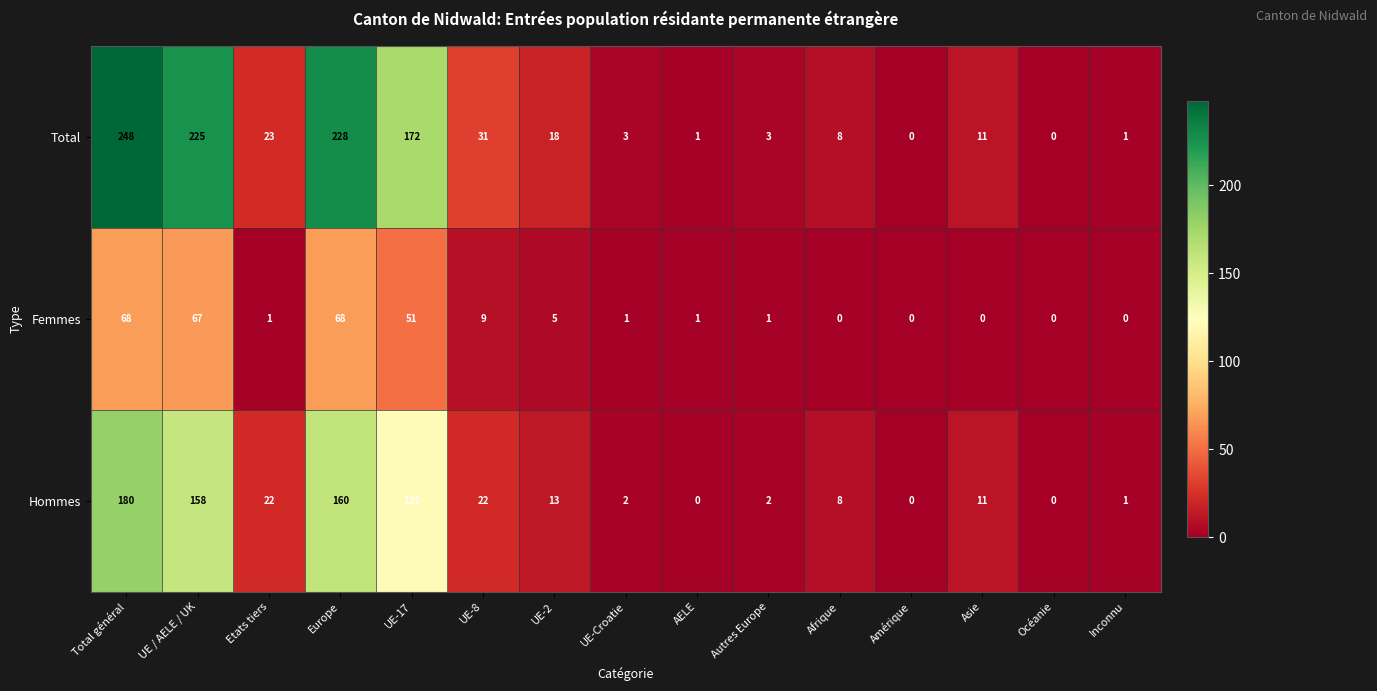

What is the difference between the Hommes values at Inconnu and Total général?

179